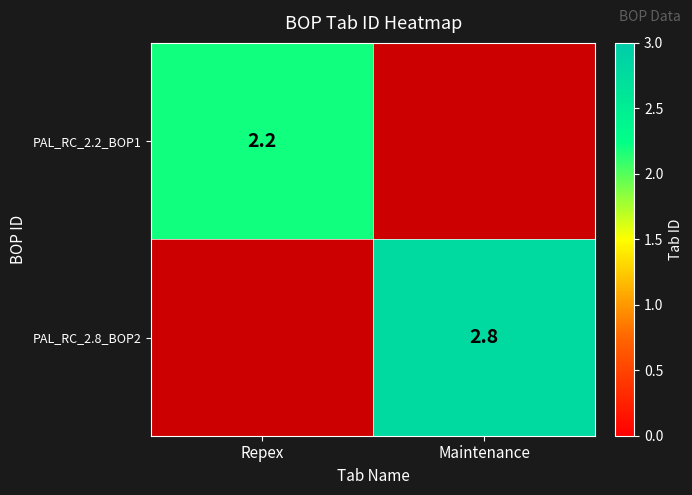

The PAL_RC_2.2_BOP1 series shows 1.2 at Repex. True or false?

False